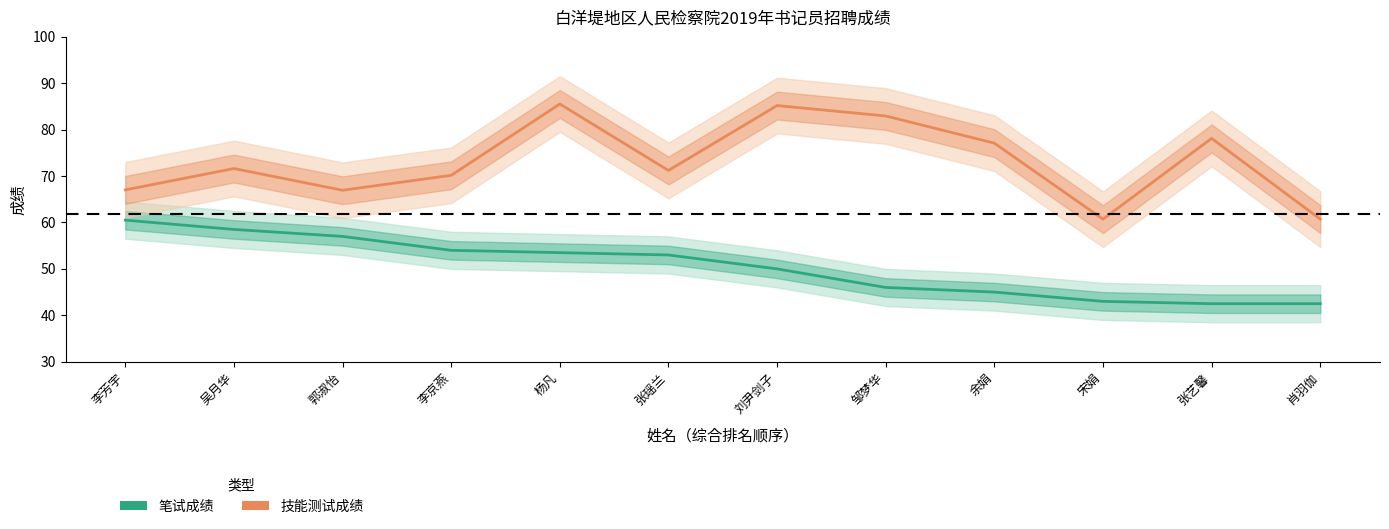

Rank the categories by 技能测试成绩 value from highest to lowest.

杨凡, 刘尹剑子, 邹梦华, 张艺馨, 余娟, 吴月华, 张瑶兰, 李京燕, 李芳宇, 郭淑怡, 肖羽伽, 宋娟